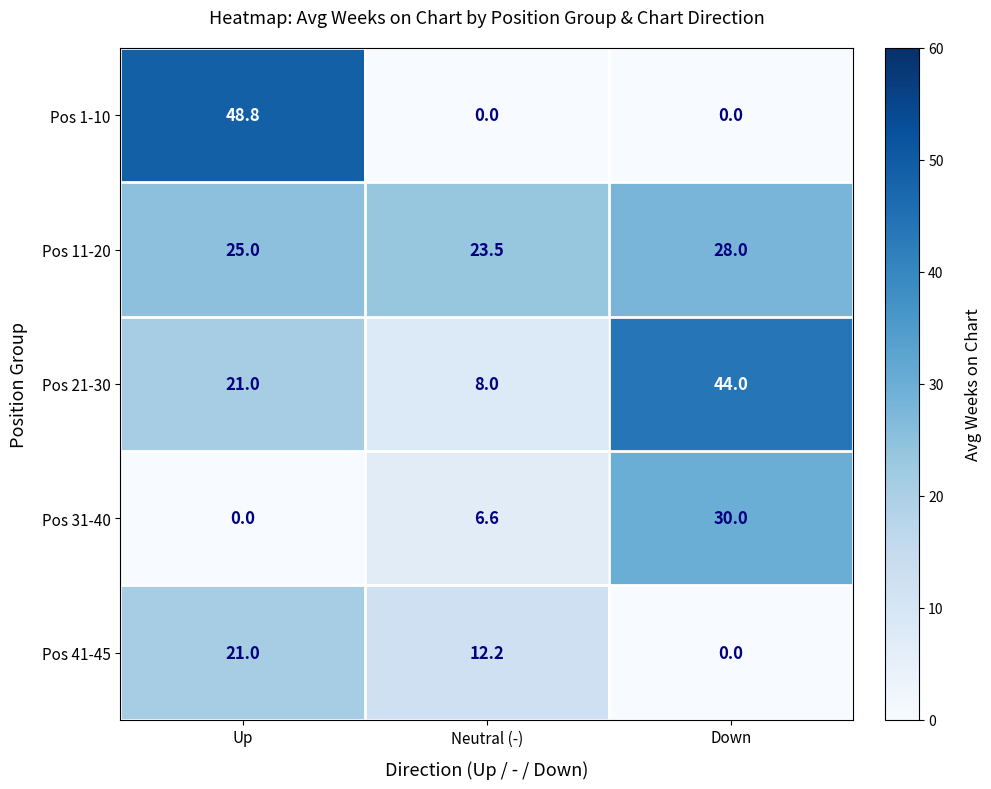

At which category does the chart reach its peak across all series?

Up